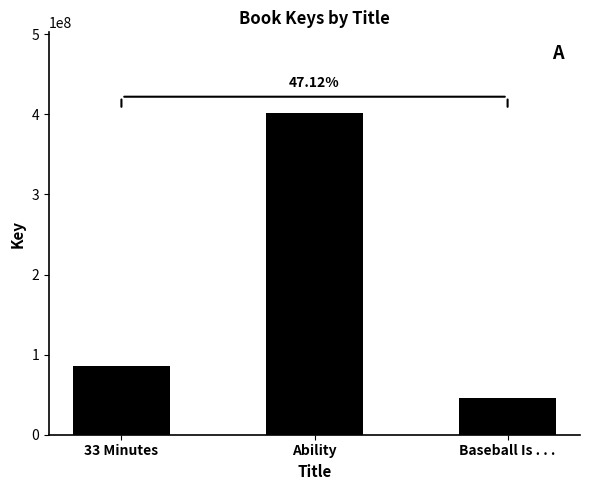

What is the difference between the values at 33 Minutes and Baseball Is . . .?

40524676